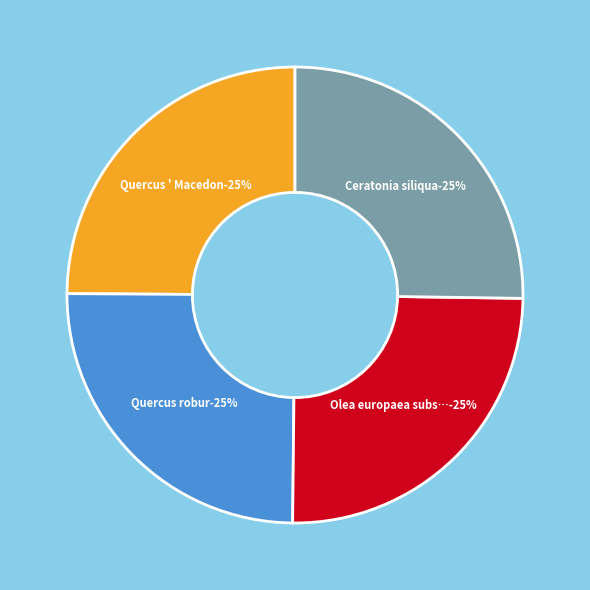

What is the smallest slice in the pie chart?

Quercus ' Macedon